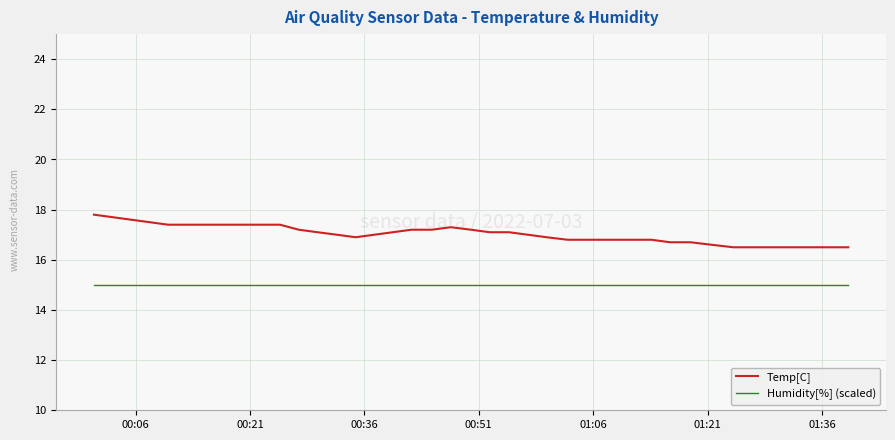

Which series has the widest spread of values?

Temp[C]